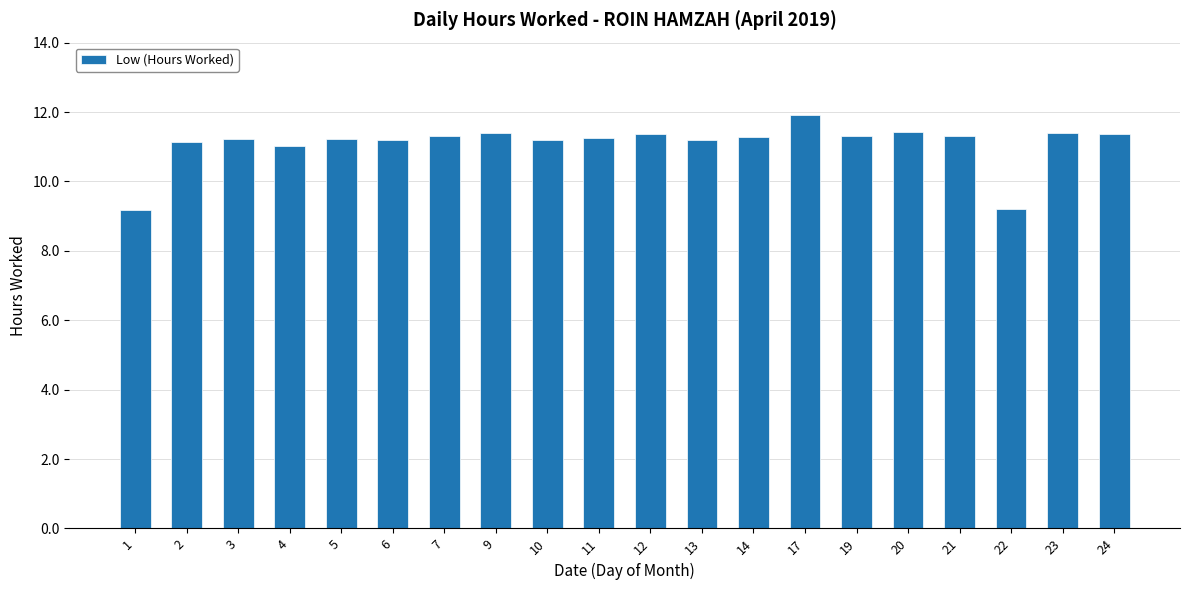

What is the maximum value shown in the chart?

11.9